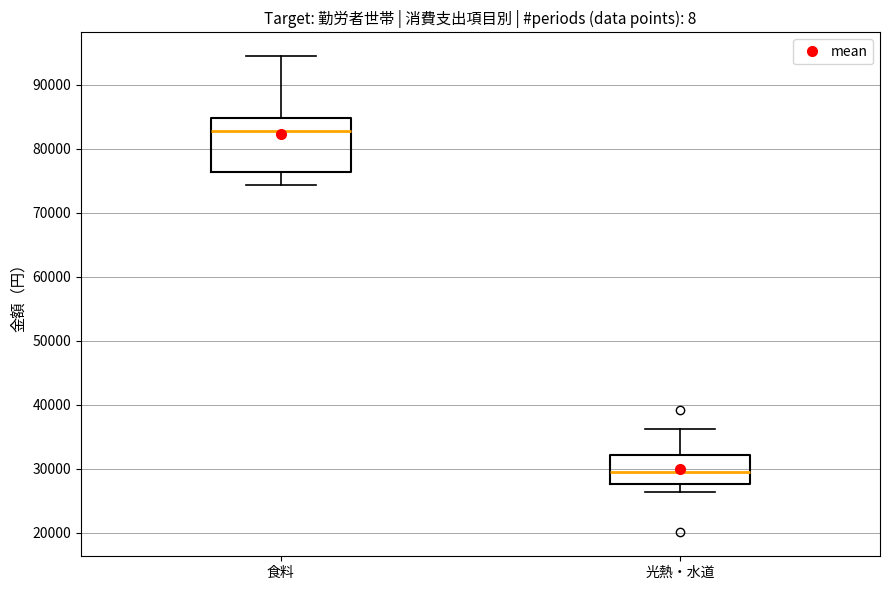

Where is the lower edge of the box for 食料 on the y-axis? The values are not printed on the chart, so give them approximately, as read against the axis.

76000